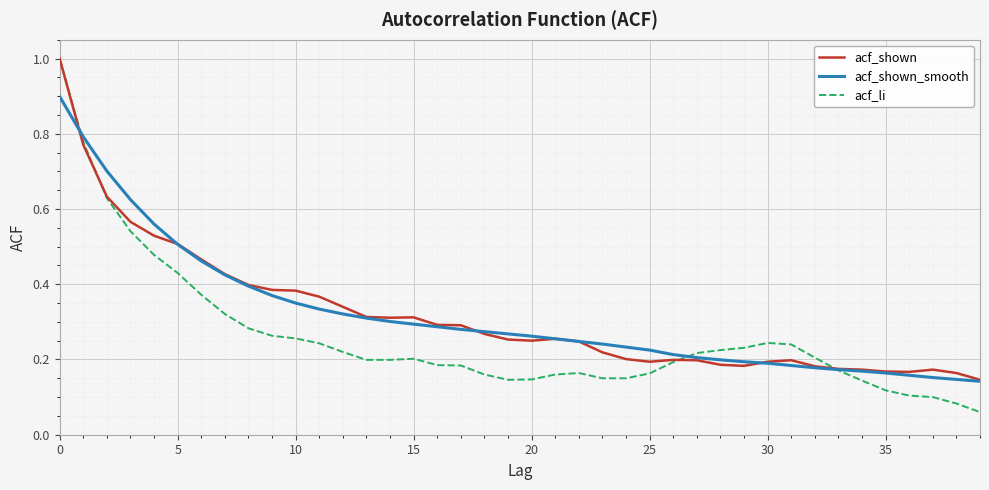

Which series has the widest spread of values?

acf_li